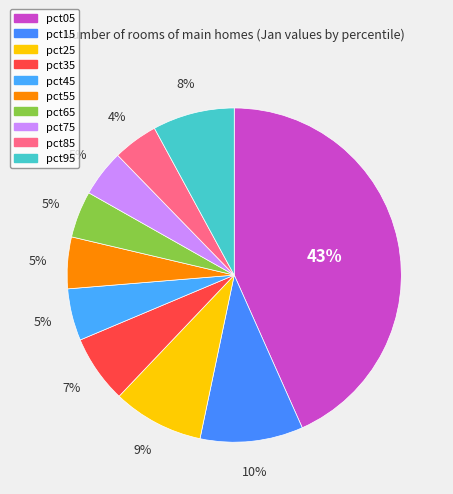

To the nearest percent, what percentage of the pie is pct35?

7%